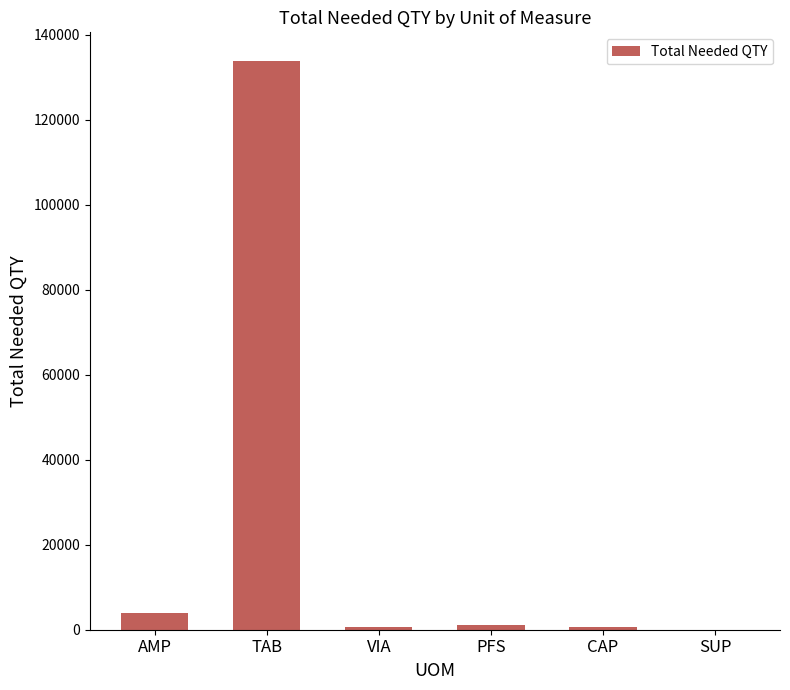

What is the sum of all values?

140314